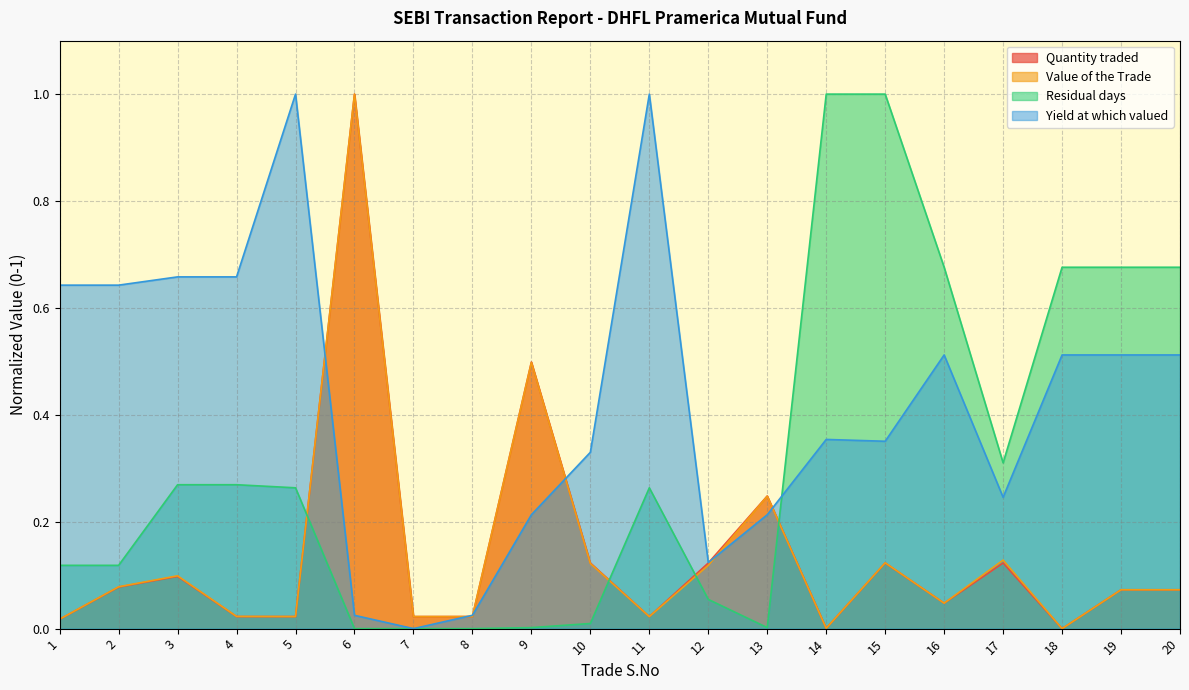

How many times do Residual days and Quantity traded cross each other?

4